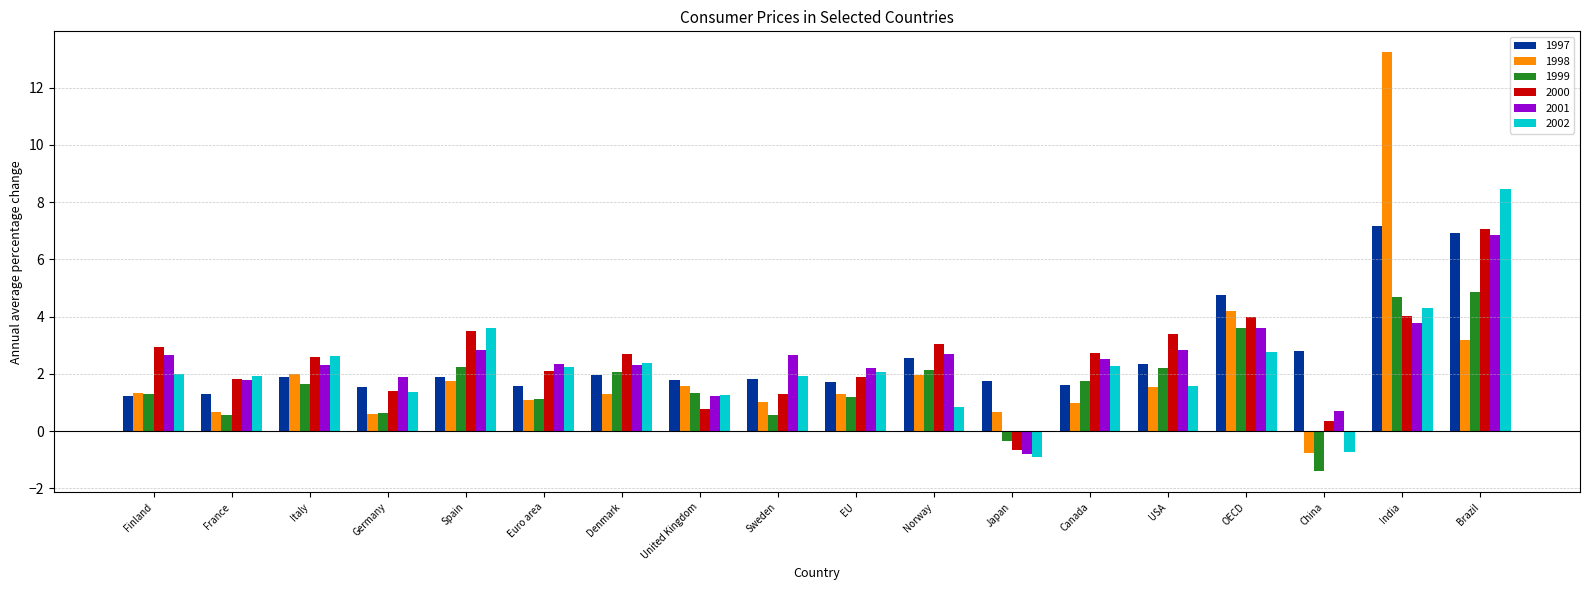

The value of 2001 at Euro area is 2.3. True or false?

True